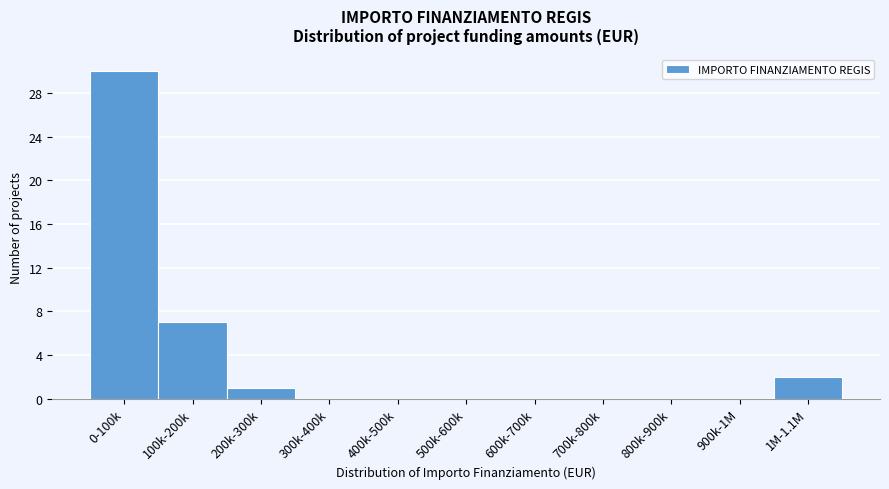

Reading left to right, transcribe all the data shown in this chart.

0-100k=30	100k-200k=7	200k-300k=1	300k-400k=0	400k-500k=0	500k-600k=0	600k-700k=0	700k-800k=0	800k-900k=0	900k-1M=0	1M-1.1M=2